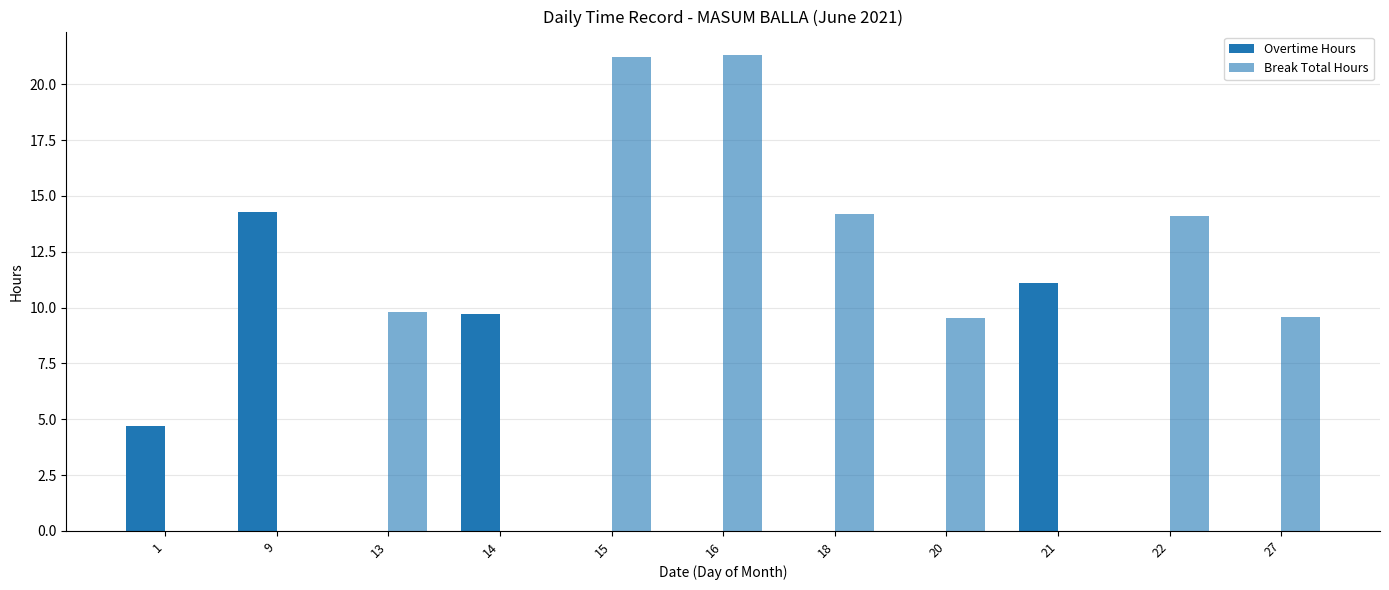

At which category is the sum across all series the highest?

16